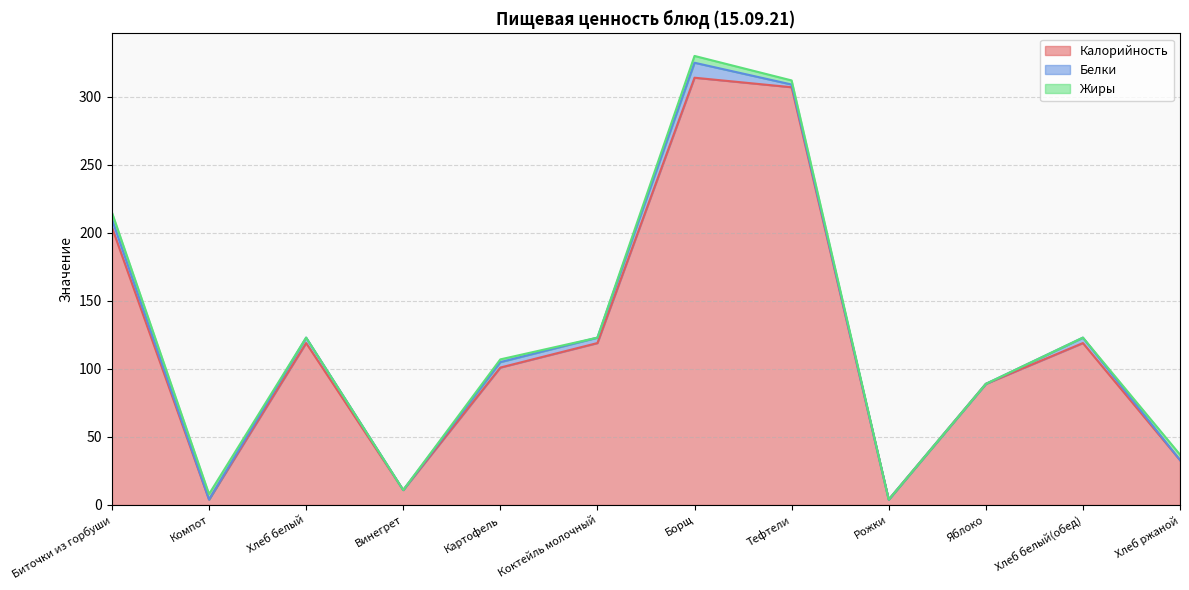

How many data points in Жиры are less than 2?

6